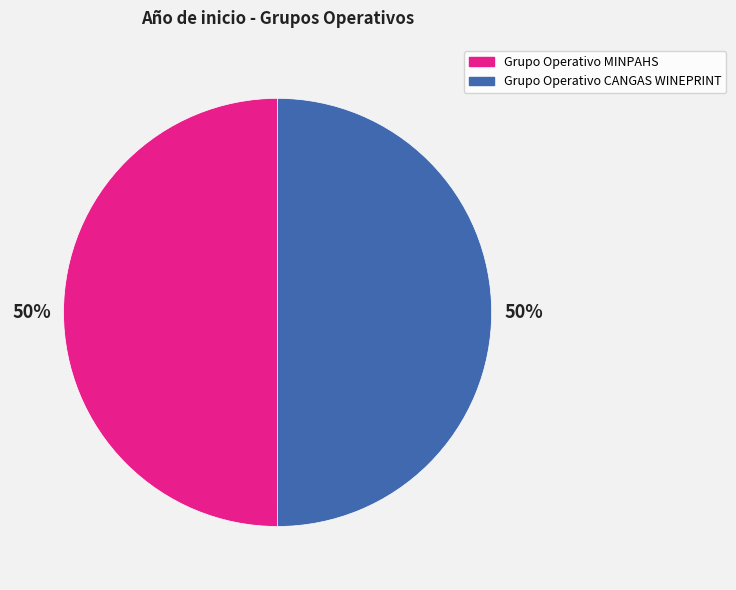

How many segments does this pie chart have?

2